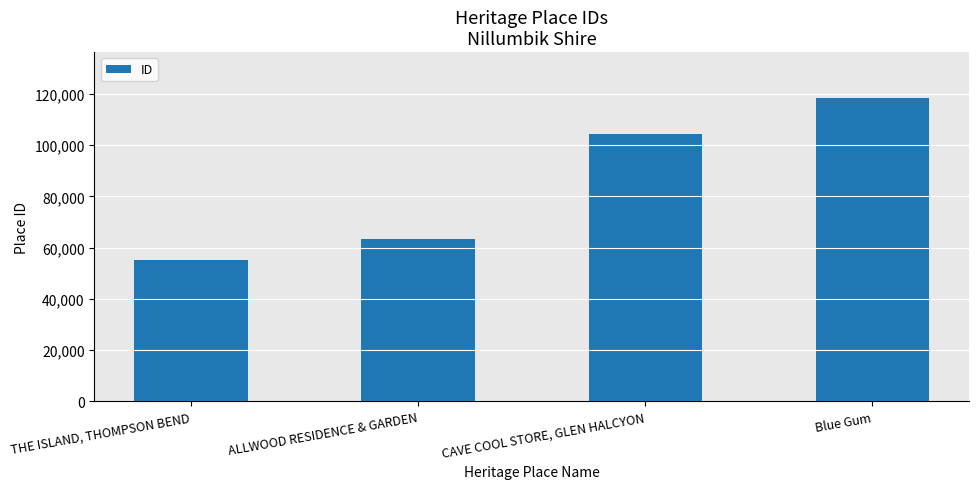

What is the sum of all values?

341194